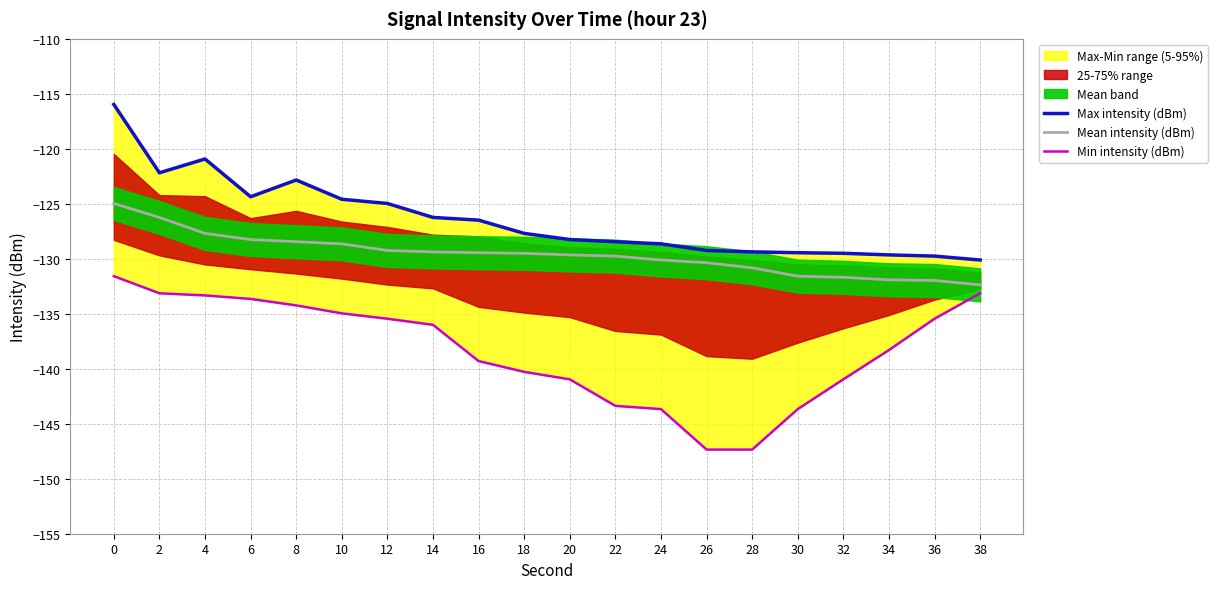

Does the chart display data point markers on the line(s)?

No